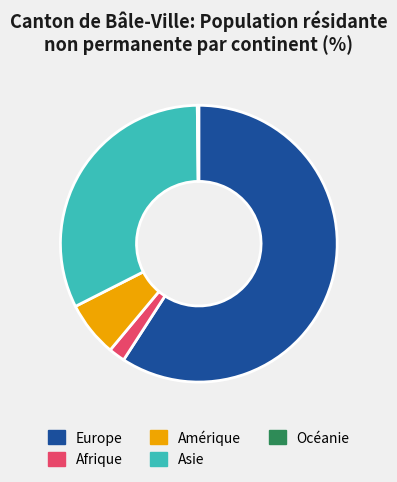

Is there a majority slice in this chart?

Yes